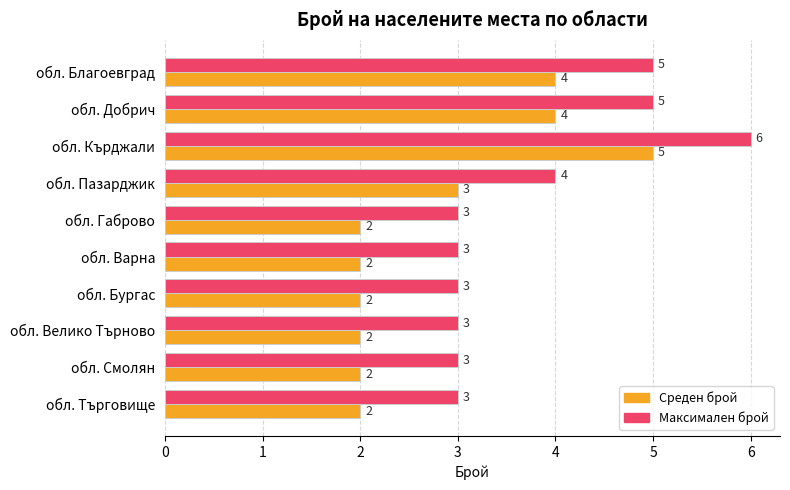

What is the maximum value for Максимален брой?

6